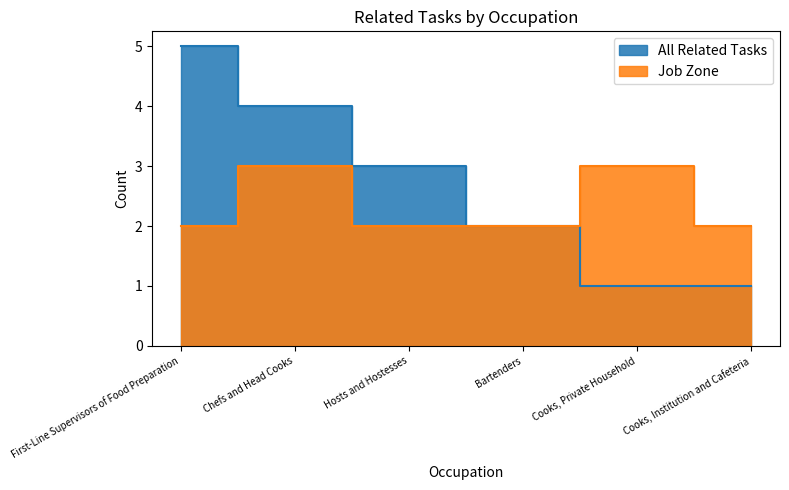

How many data points in All Related Tasks are above 3?

2